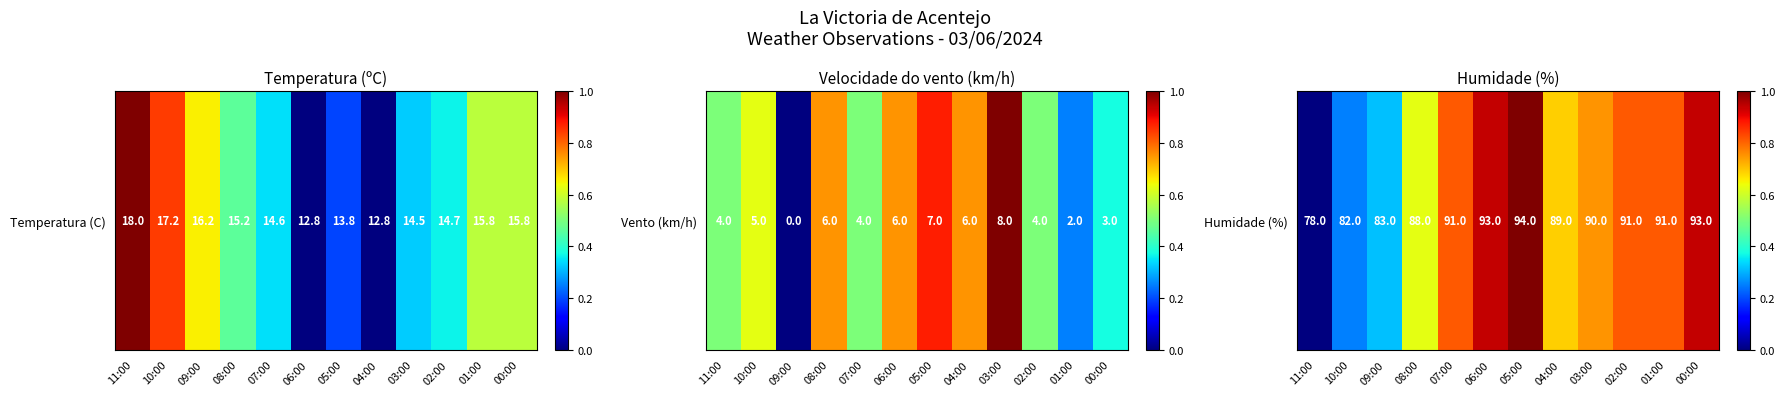

What is the change in value from 05:00 to 01:00?

-0.2